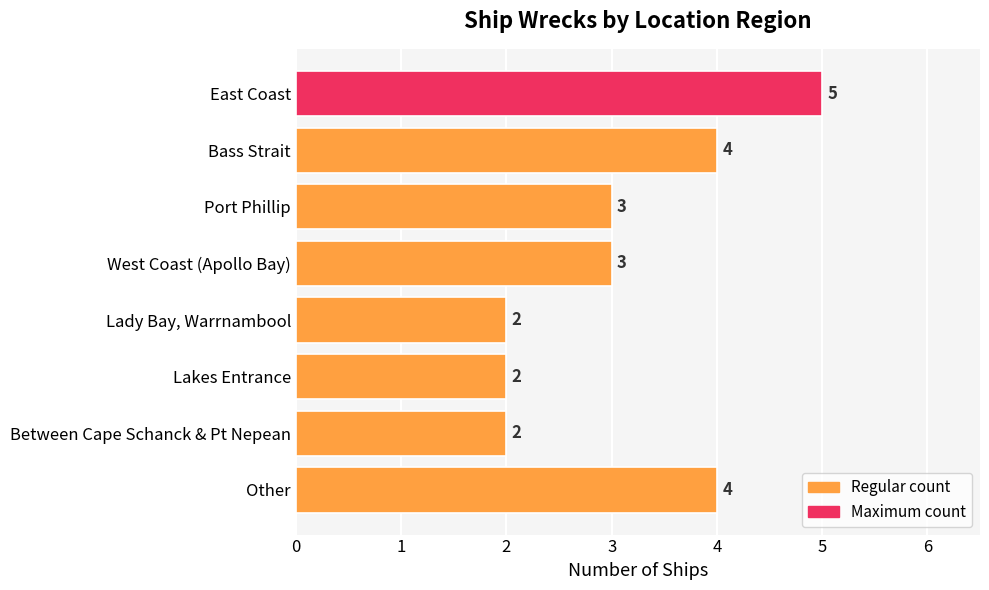

Reading bottom to top, transcribe all the data shown in this chart.

4	2	2	2	3	3	4	5